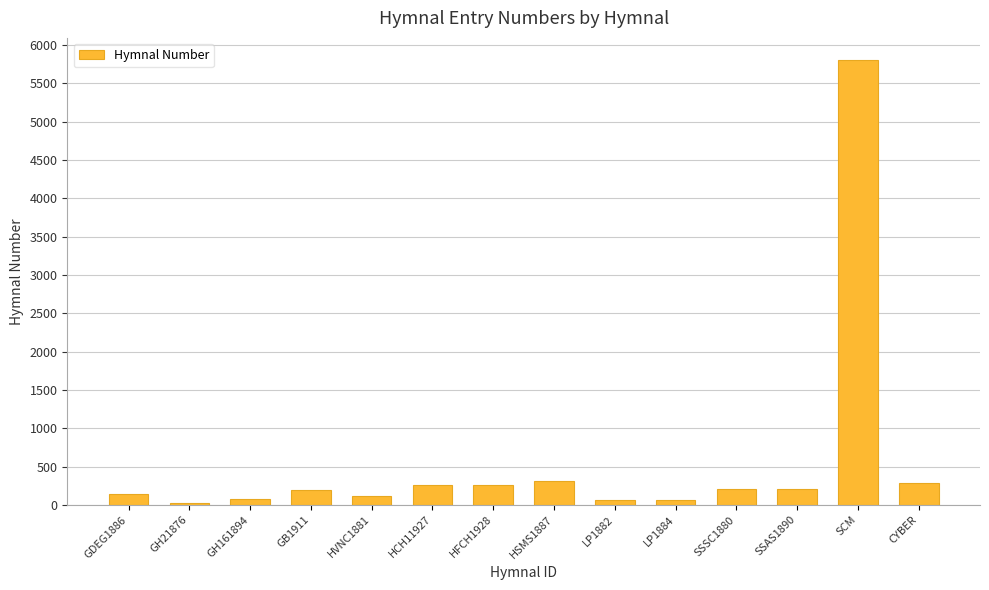

Where does the data first go above 203?

HCH11927